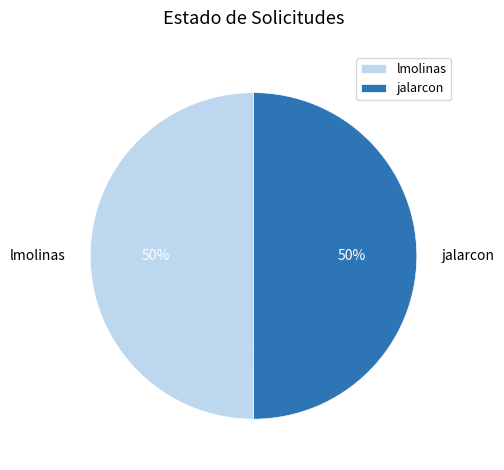

To the nearest percent, what is the average slice percentage?

50%